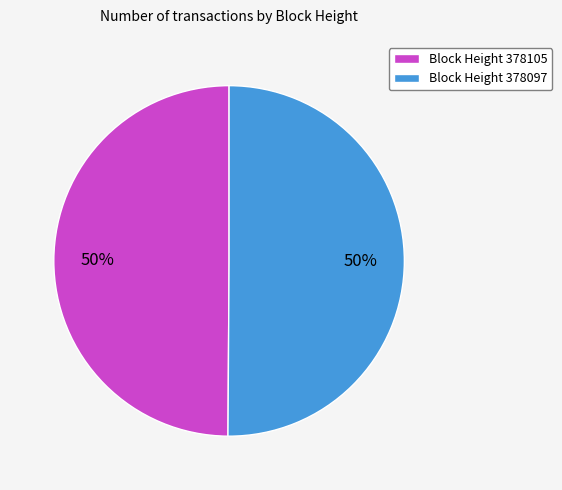

To the nearest percent, what is the average slice percentage?

50%